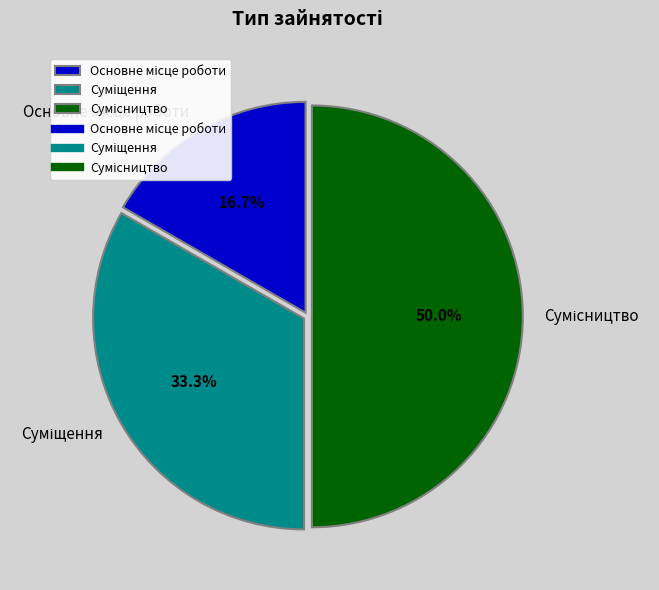

What is the ratio of the value at Основне місце роботи to the value at Суміщення?

0.5